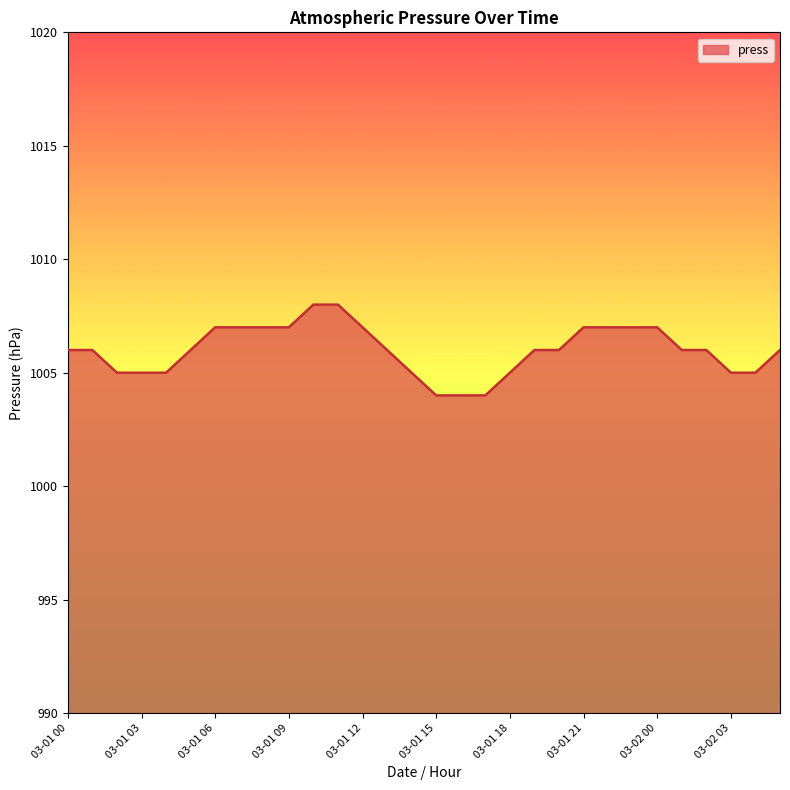

What is the greatest value displayed?

1008